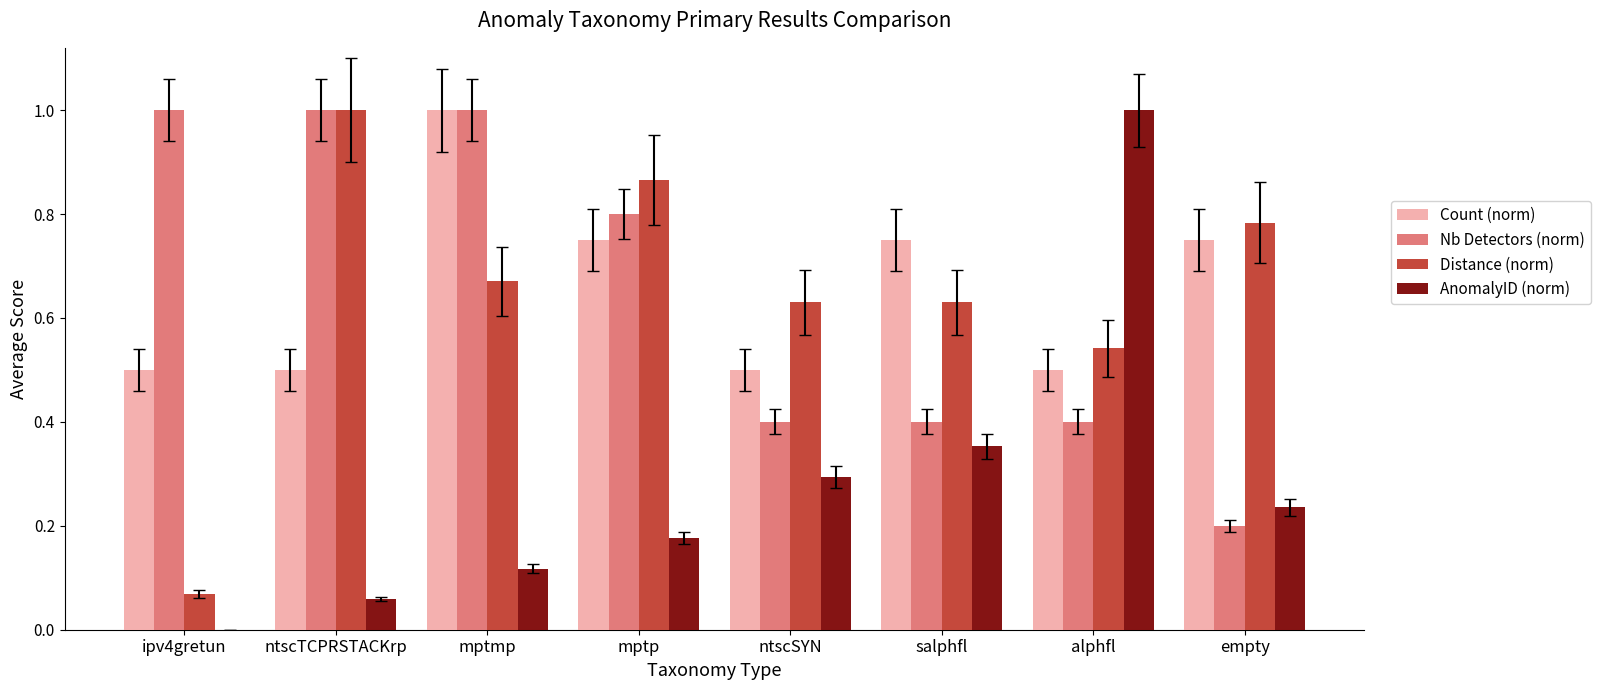

Between ntscTCPRSTACKrp and ntscSYN, which series saw the biggest shift?

Nb Detectors (norm)